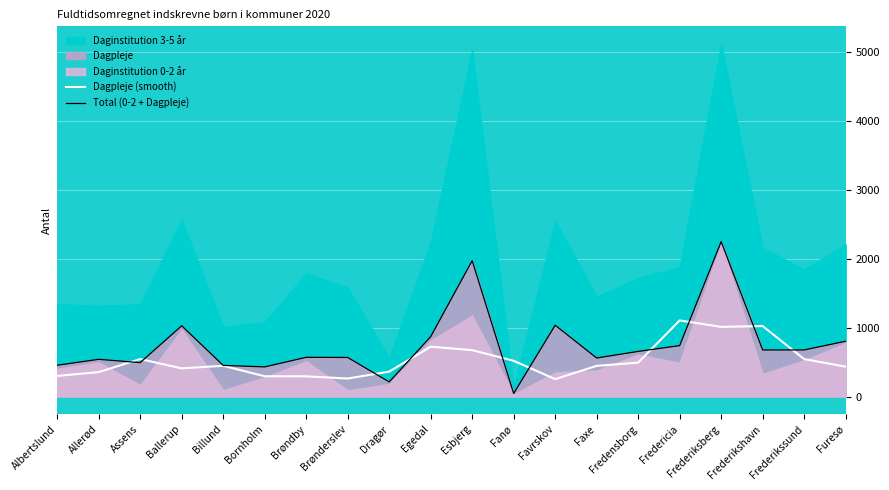

How many times do Dagpleje (smooth) and Total (0-2 + Dagpleje) cross each other?

10